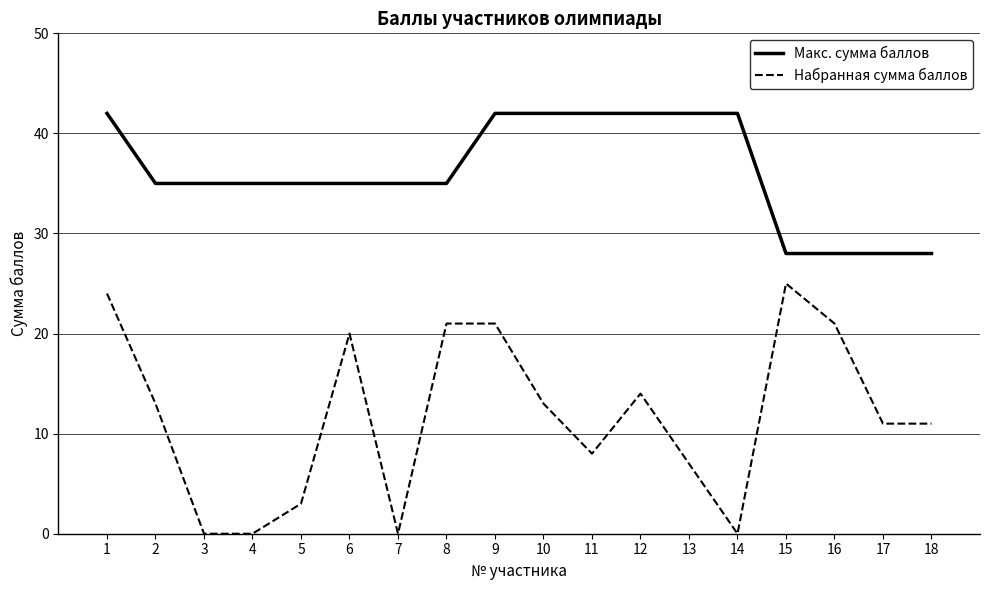

Which series has the largest range (max minus min)?

Набранная сумма баллов